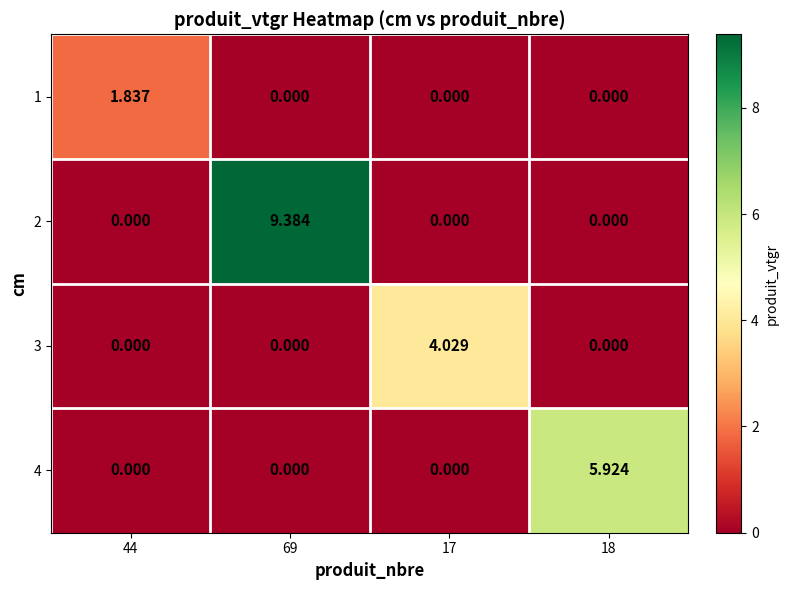

Is the value of 3 at 17 greater than the value of 1 at 18?

Yes